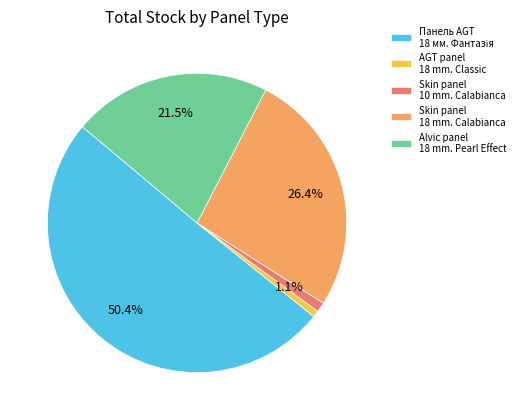

Between AGT panel 18 mm. Classic and Alvic panel 18 mm. Pearl Effect, which is larger?

Alvic panel 18 mm. Pearl Effect